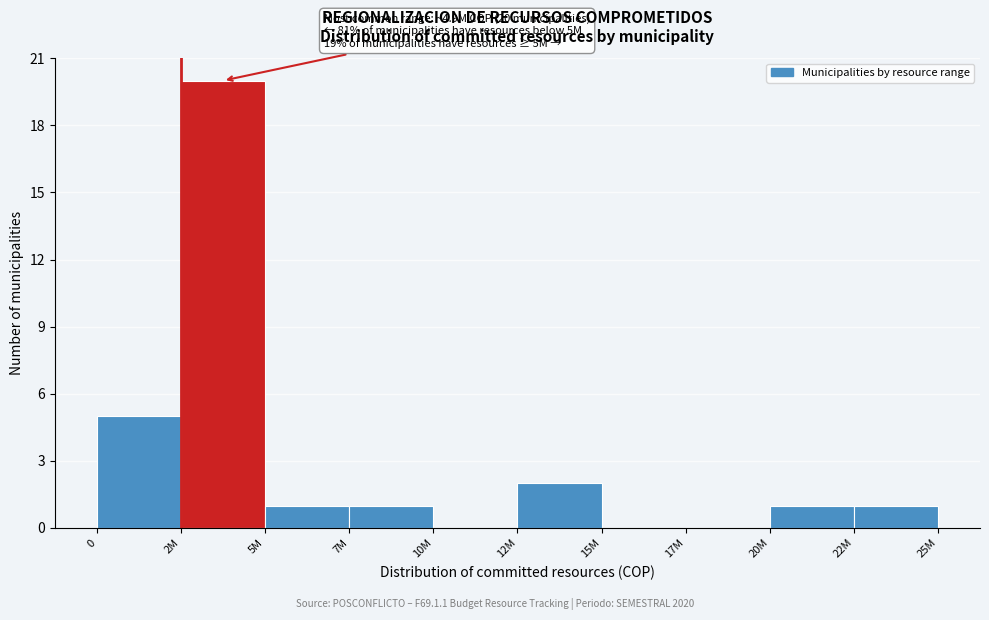

Reading left to right, list all the values displayed in this chart.

0=5	2M=20	5M=1	7M=1	10M=0	12M=2	15M=0	17M=0	20M=1	22M=1